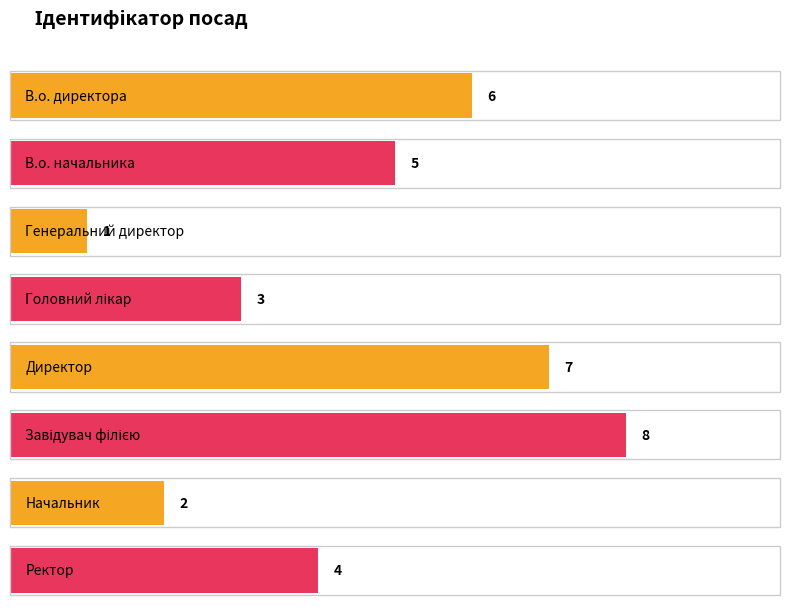

What is the difference between the maximum and second lowest values?

6